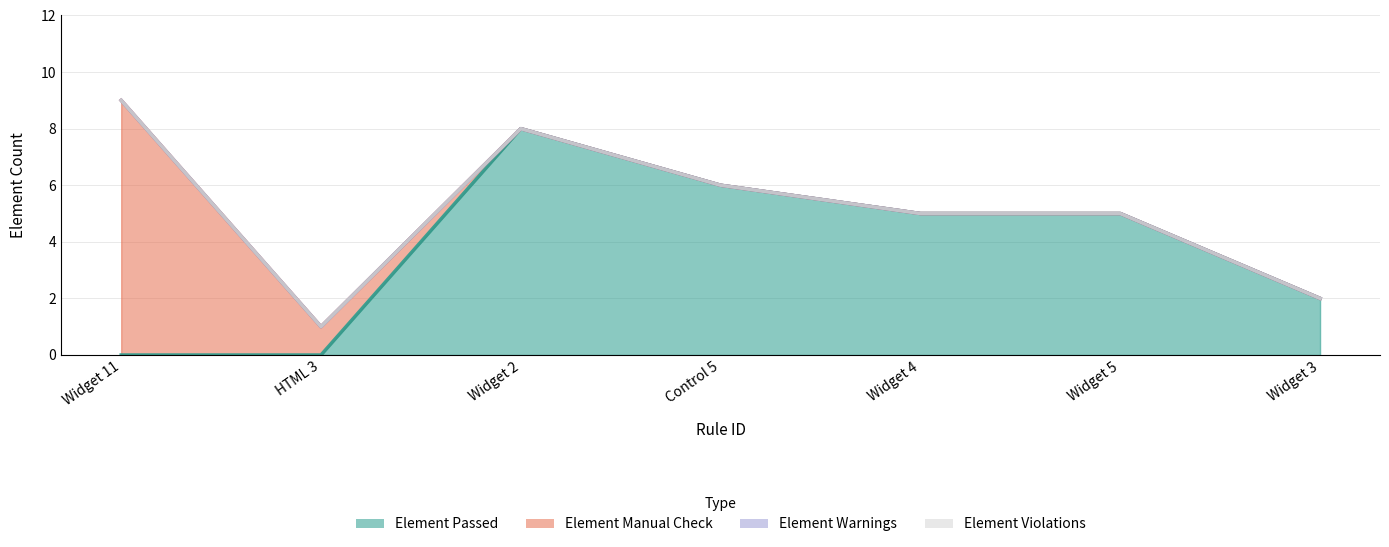

In Element Passed, how many points are higher than both neighbors (excluding endpoints)?

1